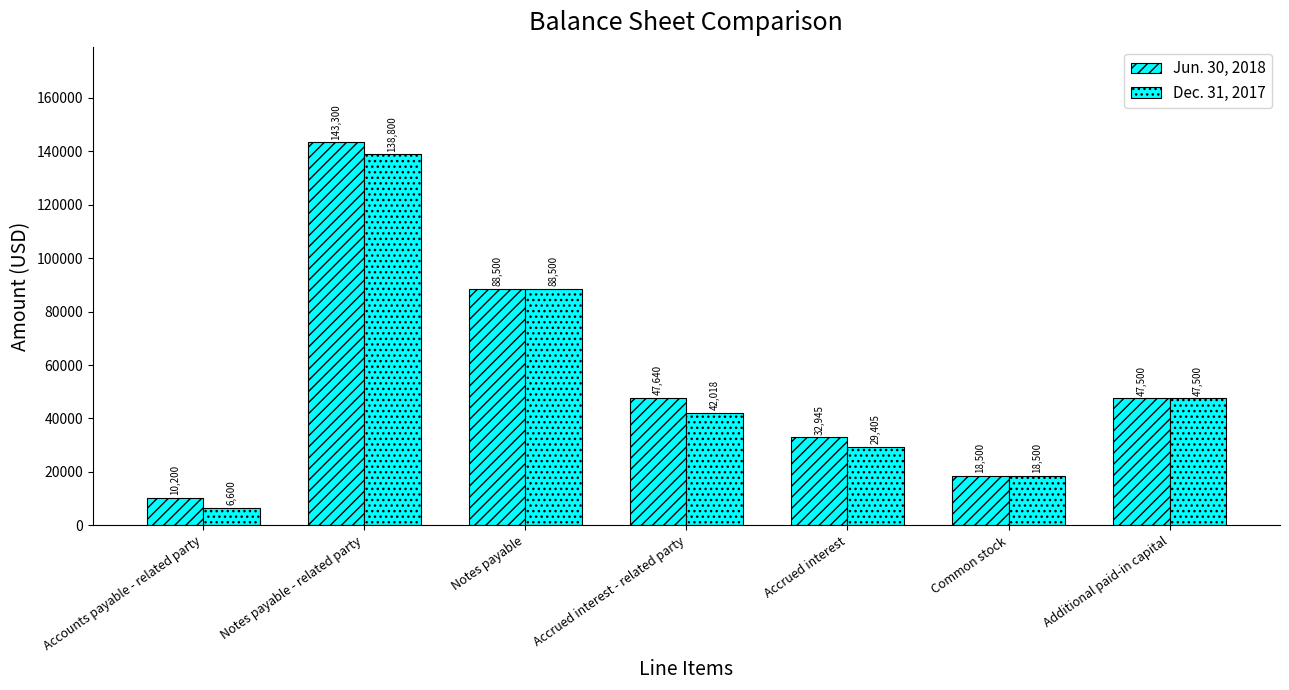

At which label is Jun. 30, 2018 closest to 76750?

Notes payable